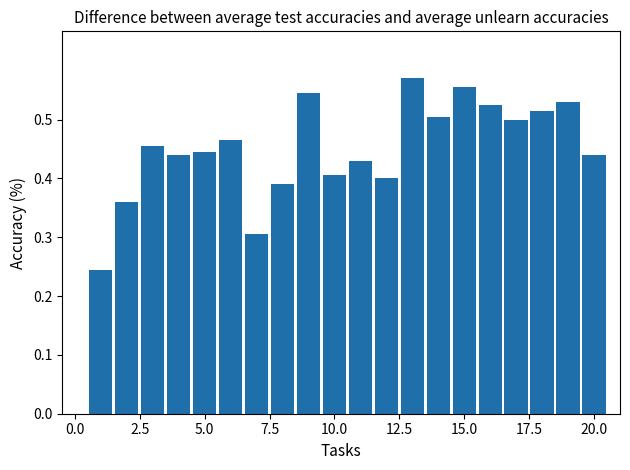

How many values are between 0 and 1?

20